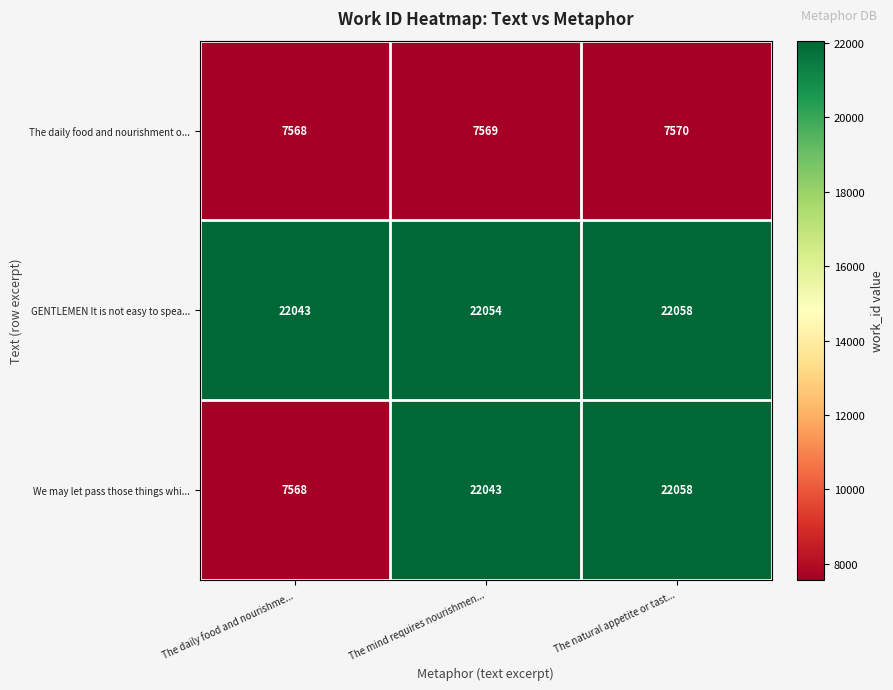

Is it true that We may let pass those things whi... equals 7568 at The daily food and nourishme...?

True